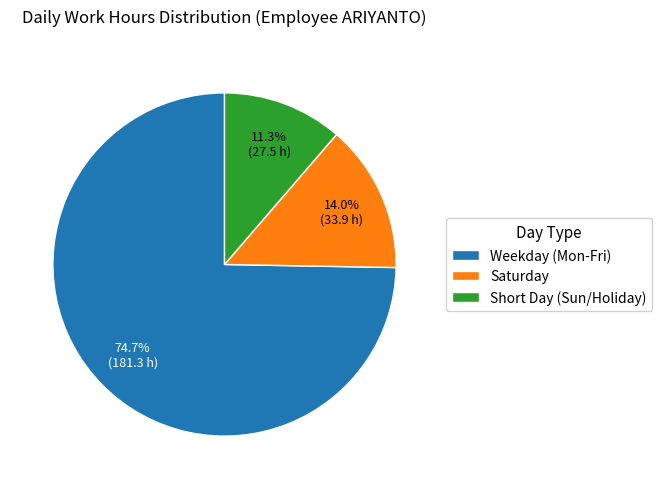

How many segments does this pie chart have?

3